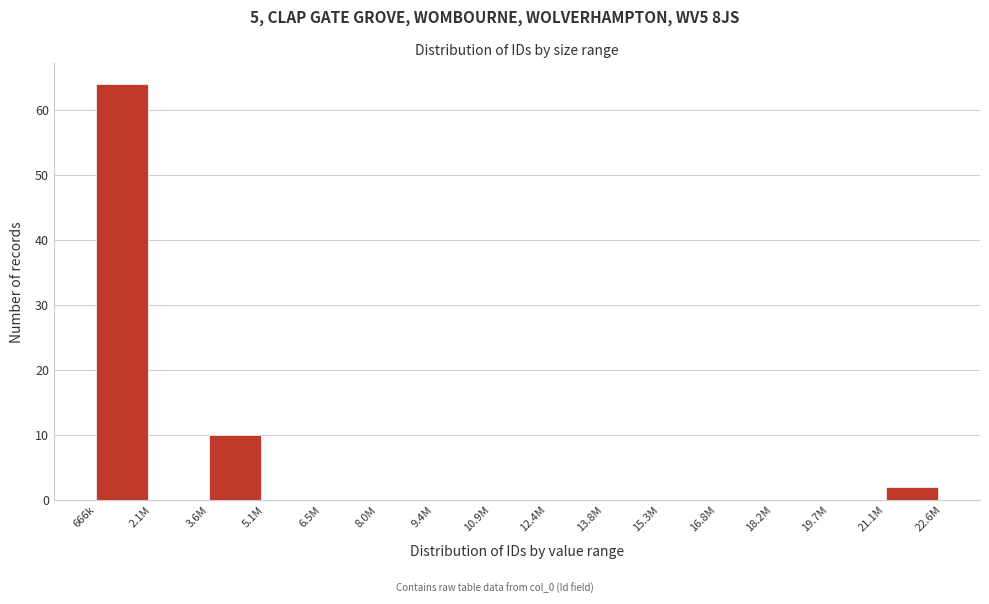

Reading left to right, list all the values displayed in this chart.

666k=64	2.1M=0	3.6M=10	5.1M=0	6.5M=0	8.0M=0	9.4M=0	10.9M=0	12.4M=0	13.8M=0	15.3M=0	16.8M=0	18.2M=0	19.7M=0	21.1M=2